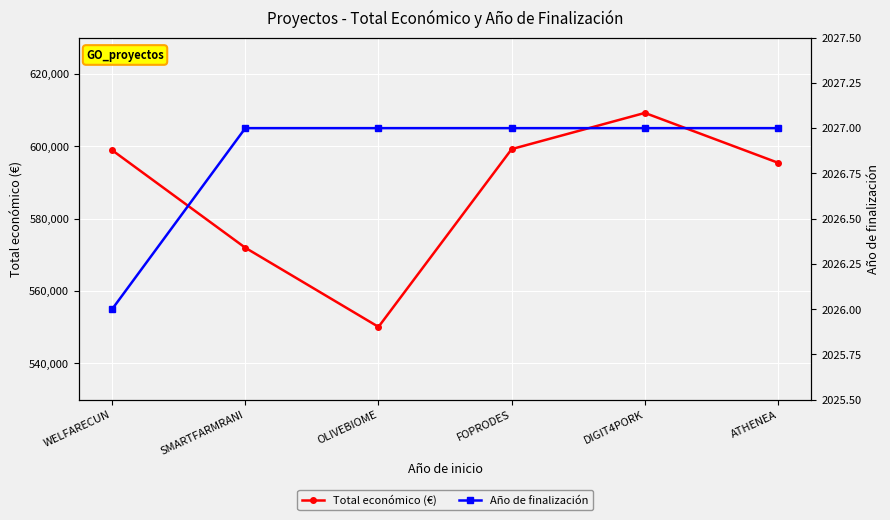

At which category does the chart reach its minimum across all series?

WELFARECUN